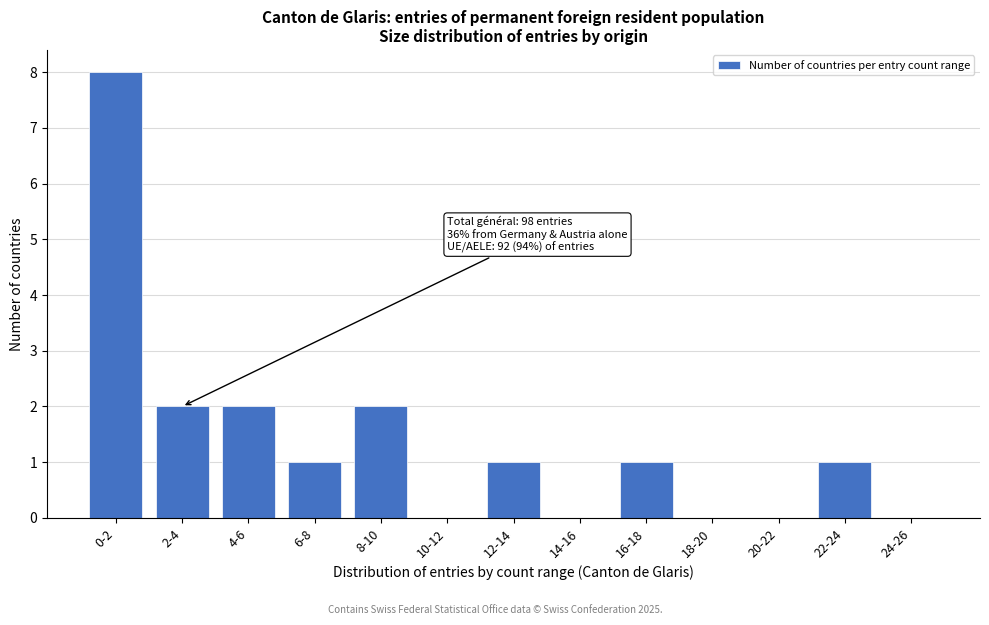

Reading left to right, extract all data points from this chart.

0-2=8	2-4=2	4-6=2	6-8=1	8-10=2	10-12=0	12-14=1	14-16=0	16-18=1	18-20=0	20-22=0	22-24=1	24-26=0